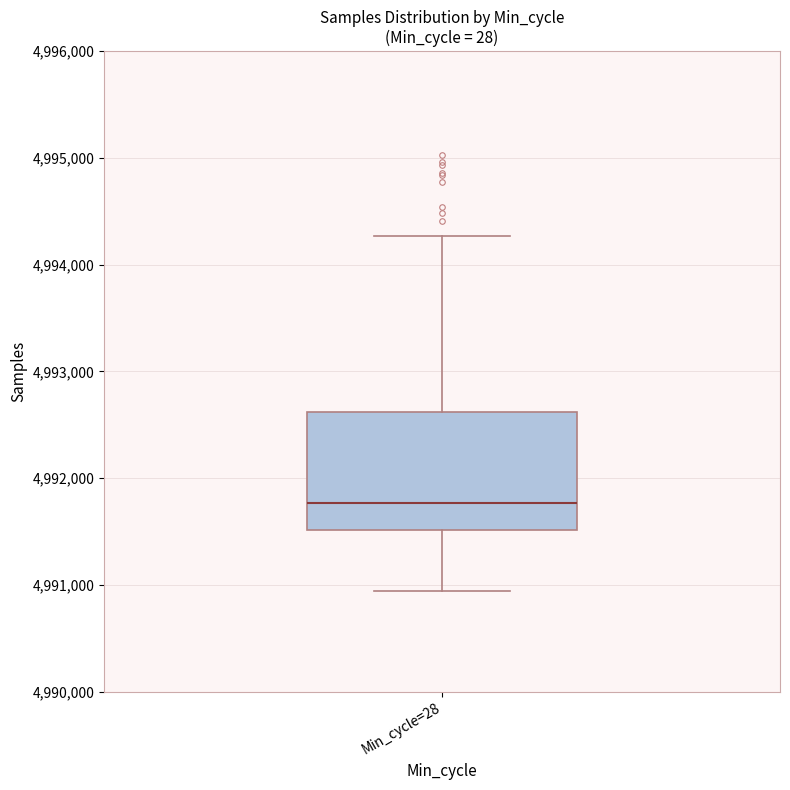

Read this box plot against the y-axis: the position of the median line, the range covered by the box, and the ends of both whiskers. The values are not printed on the chart, so give them approximately, as read against the axis.

median 4991800, box 4991500 to 4992600, whiskers 4990900 to 4994300